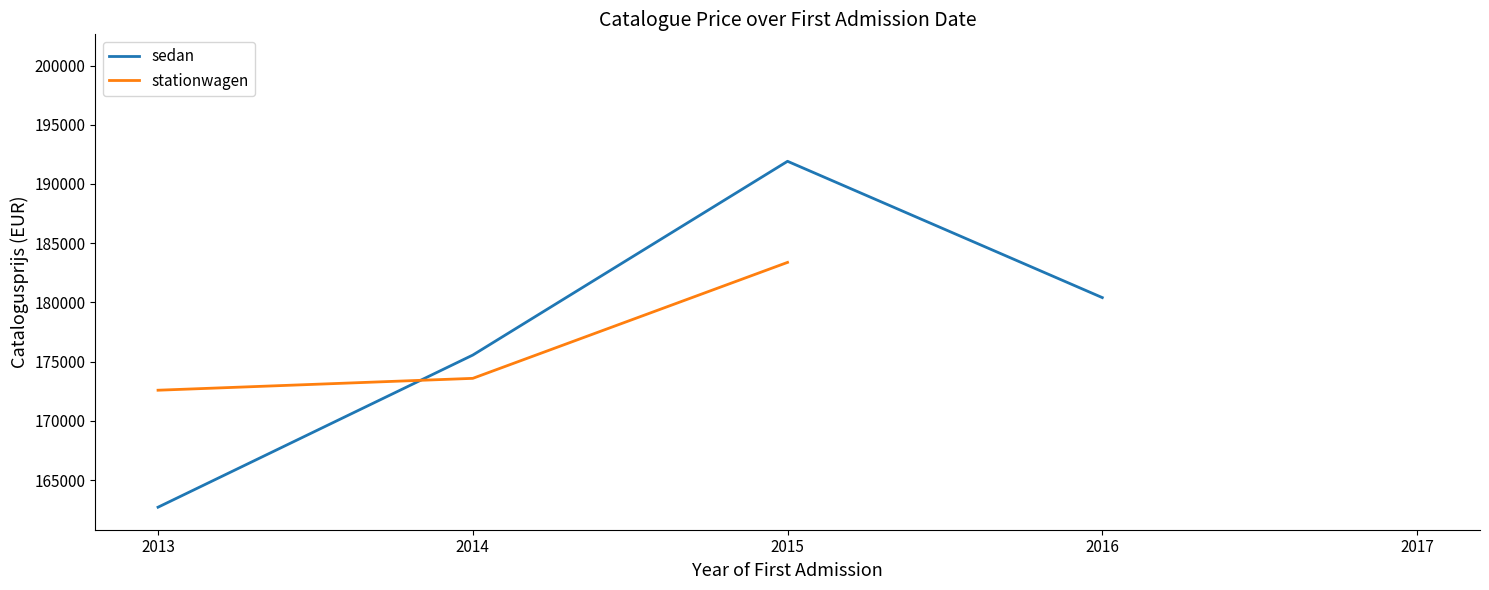

True or false: sedan and stationwagen intersect in this chart.

True